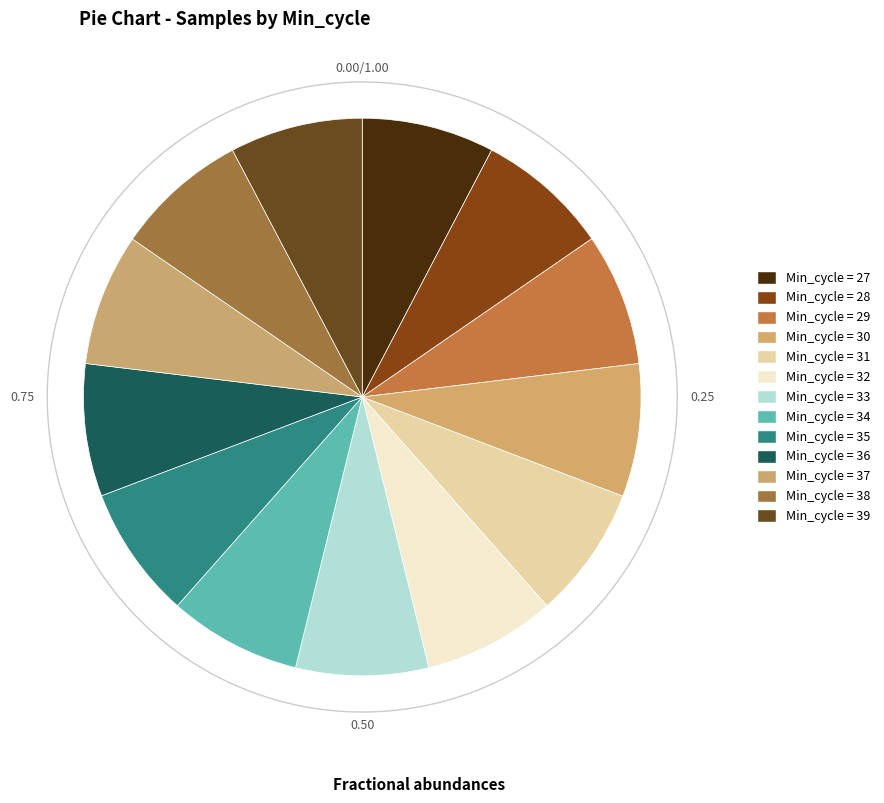

Rank the categories by value from lowest to highest.

37, 36, 32, 27, 31, 34, 33, 29, 39, 35, 30, 28, 38